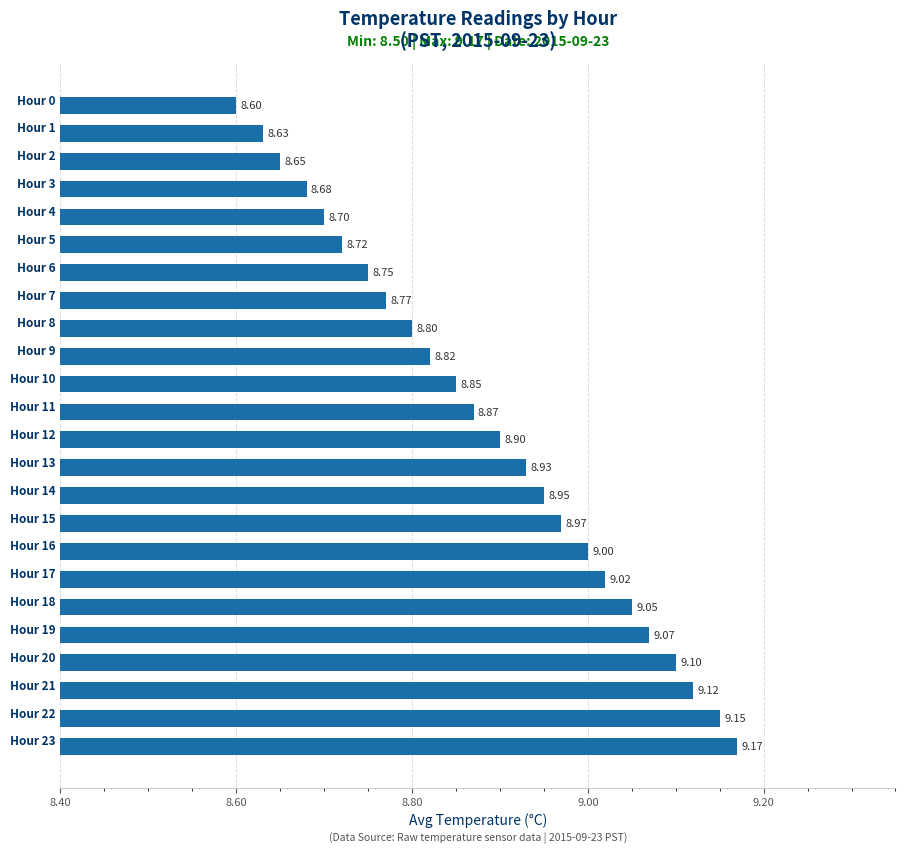

What is the difference between the maximum and second lowest values?

0.5